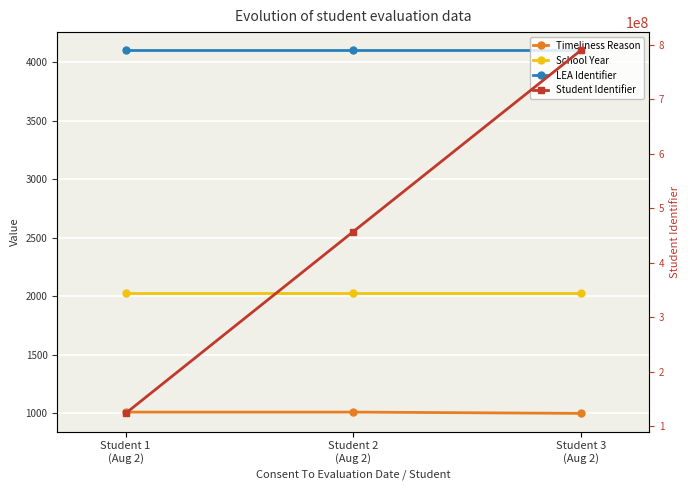

What is the value of the School Year point at the 3rd from the left?

2025